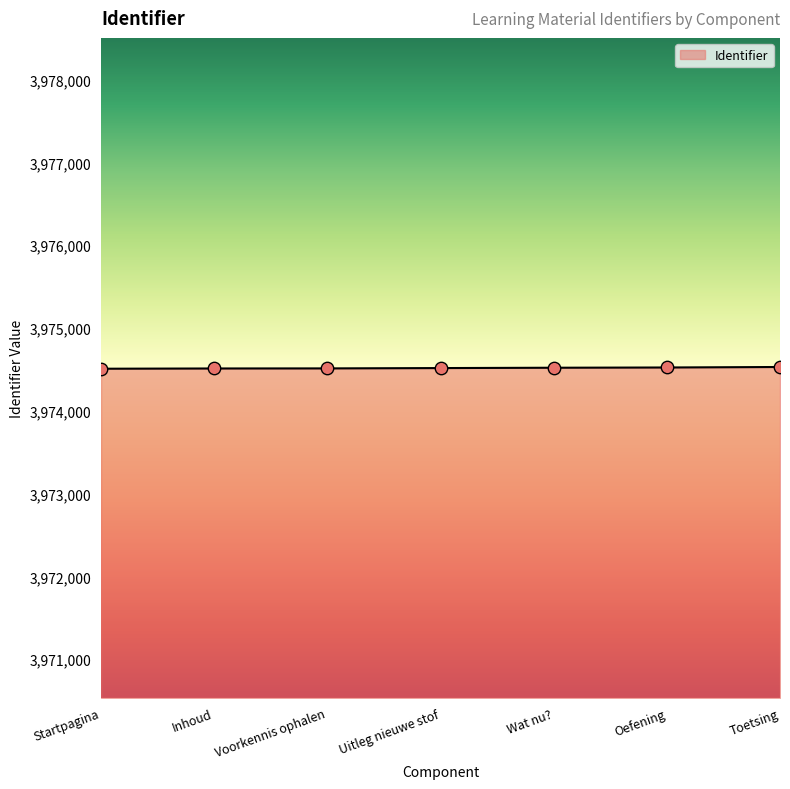

Approximately how many times larger is the value at Wat nu? compared to Voorkennis ophalen?

1.0